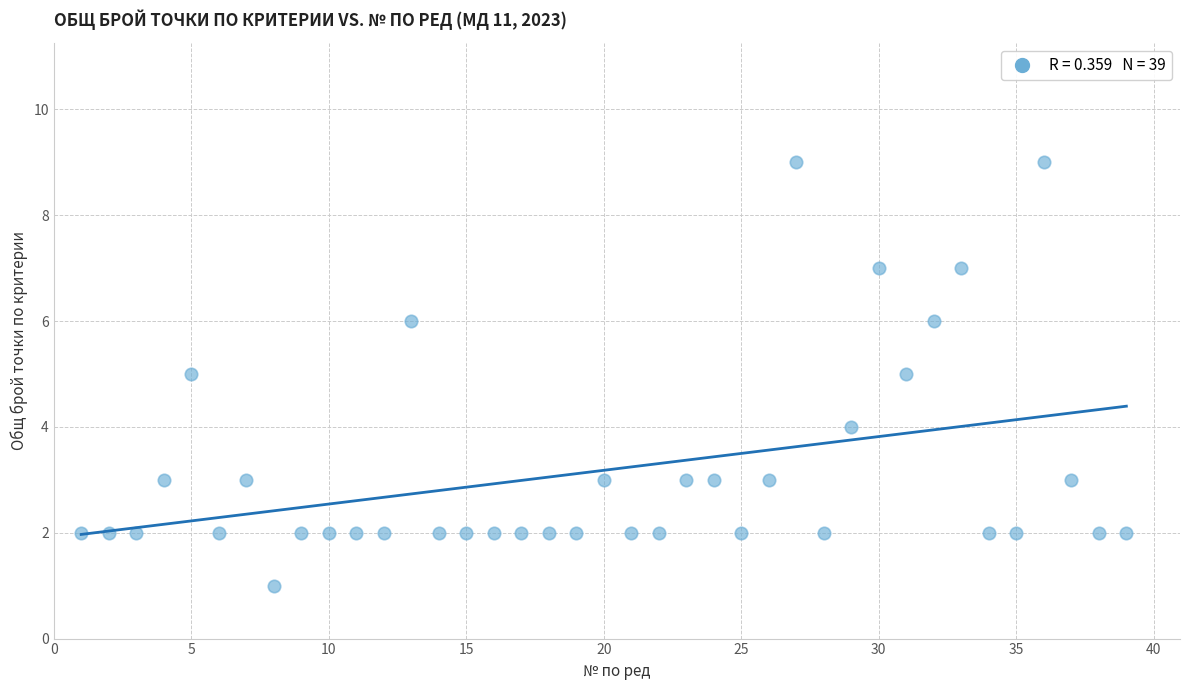

What is the range of Y values (max minus min)?

8